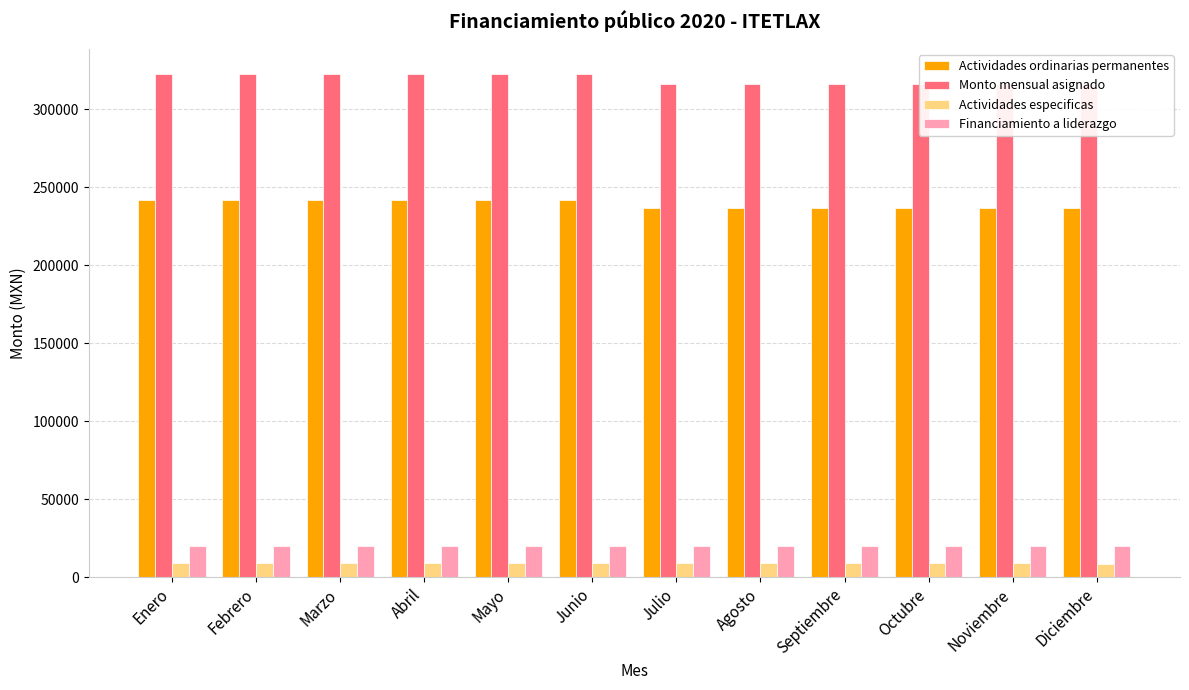

What are all the series names shown in the legend?

Actividades ordinarias permanentes, Monto mensual asignado, Actividades especificas, Financiamiento a liderazgo